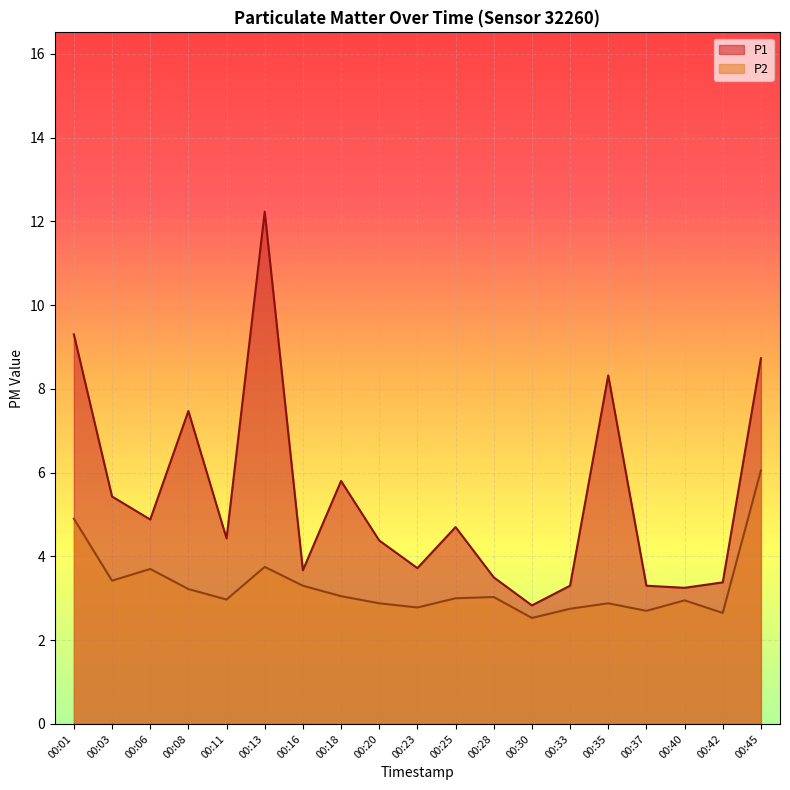

Reading right to left, transcribe all the data shown in this chart.

P1: 00:45=8.7	00:42=3.4	00:40=3.2	00:37=3.3	00:35=8.3	00:33=3.3	00:30=2.8	00:28=3.5	00:25=4.7	00:23=3.7	00:20=4.4	00:18=5.8	00:16=3.7	00:13=12.2	00:11=4.4	00:08=7.5	00:06=4.9	00:03=5.4	00:01=9.3
P2: 00:45=6.0	00:42=2.6	00:40=3.0	00:37=2.7	00:35=2.9	00:33=2.8	00:30=2.5	00:28=3.0	00:25=3.0	00:23=2.8	00:20=2.9	00:18=3.0	00:16=3.3	00:13=3.8	00:11=3.0	00:08=3.2	00:06=3.7	00:03=3.4	00:01=4.9